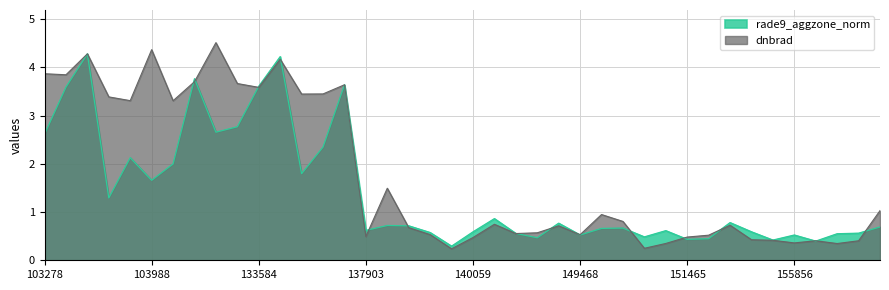

Rank the series by their maximum value, from highest to lowest.

dnbrad, rade9_aggzone_norm